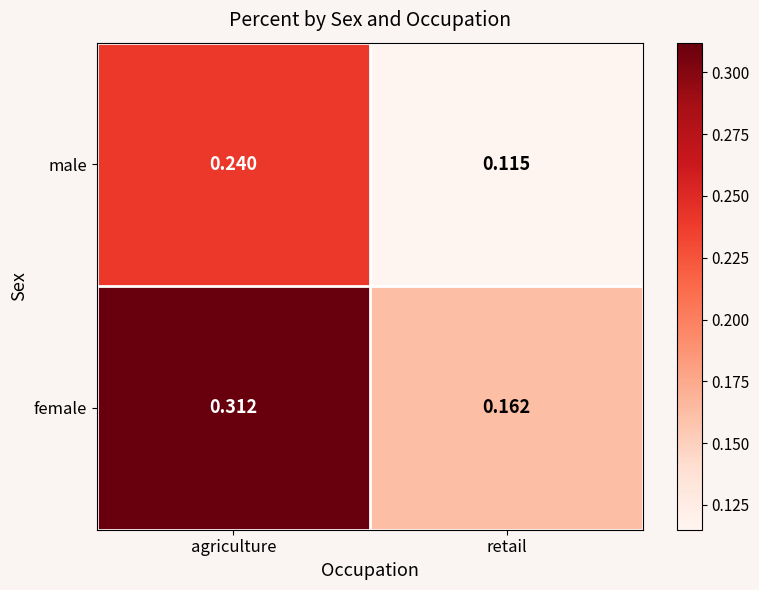

At which category does the chart reach its minimum across all series?

retail